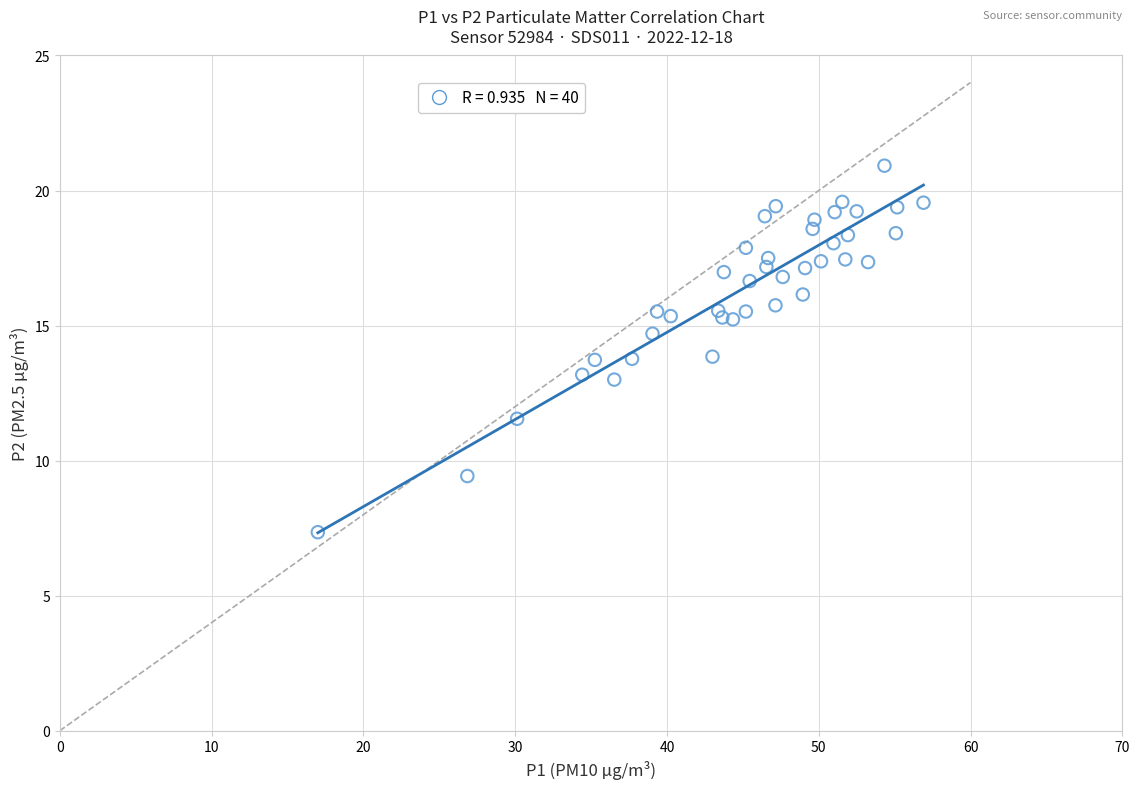

What is the range of X values (max minus min)?

39.9